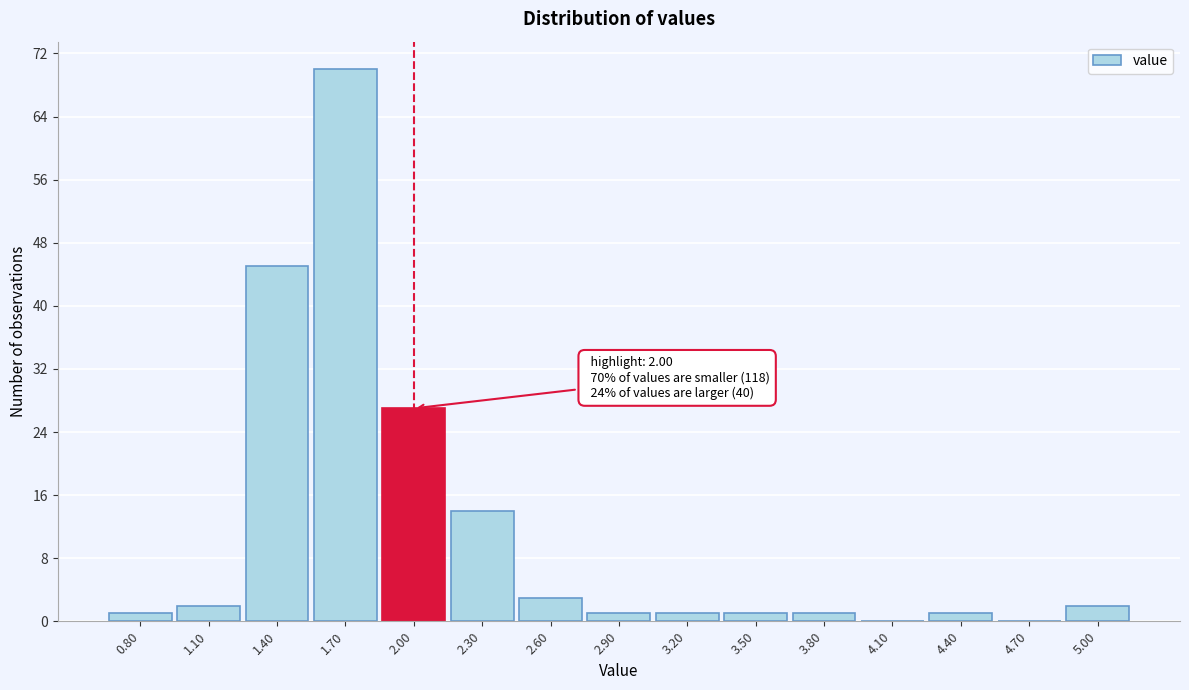

Reading right to left, extract all data points from this chart.

5.00=2	4.70=0	4.40=1	4.10=0	3.80=1	3.50=1	3.20=1	2.90=1	2.60=3	2.30=14	2.00=27	1.70=70	1.40=45	1.10=2	0.80=1